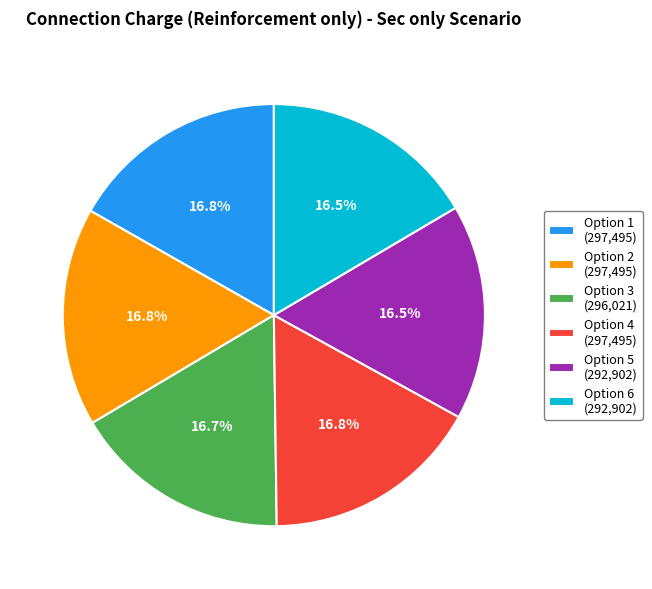

What is the ratio of the value at Option 3 (296,021) to the value at Option 1 (297,495)?

1.0